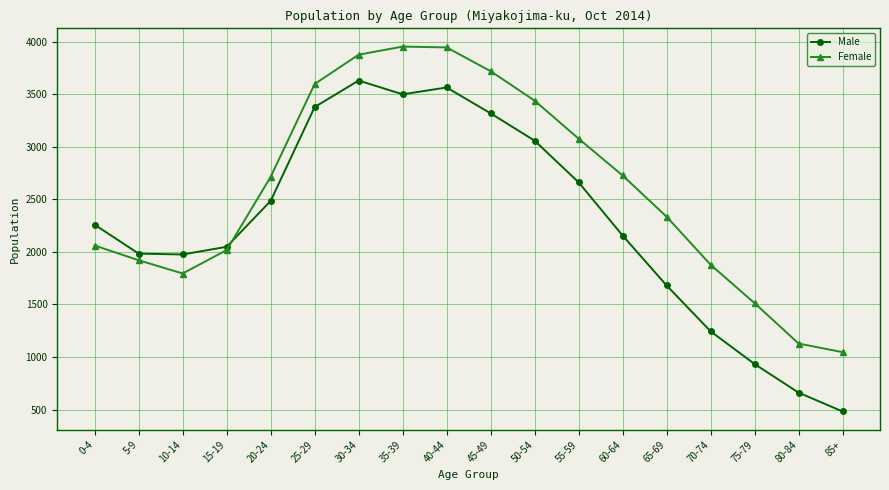

The value of Male at 65-69 is 1680. True or false?

True